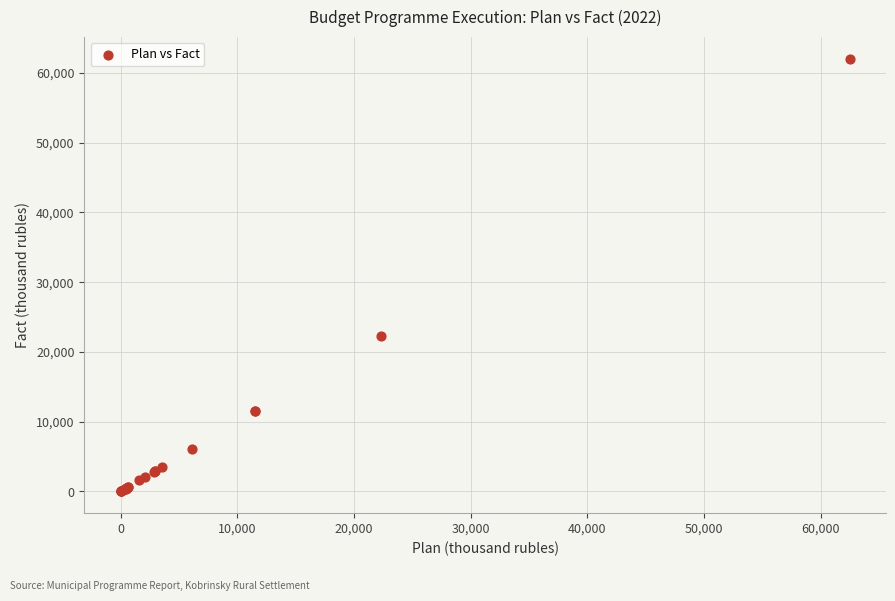

What Y value in the scatter plot is closest to 31009?

22222.8